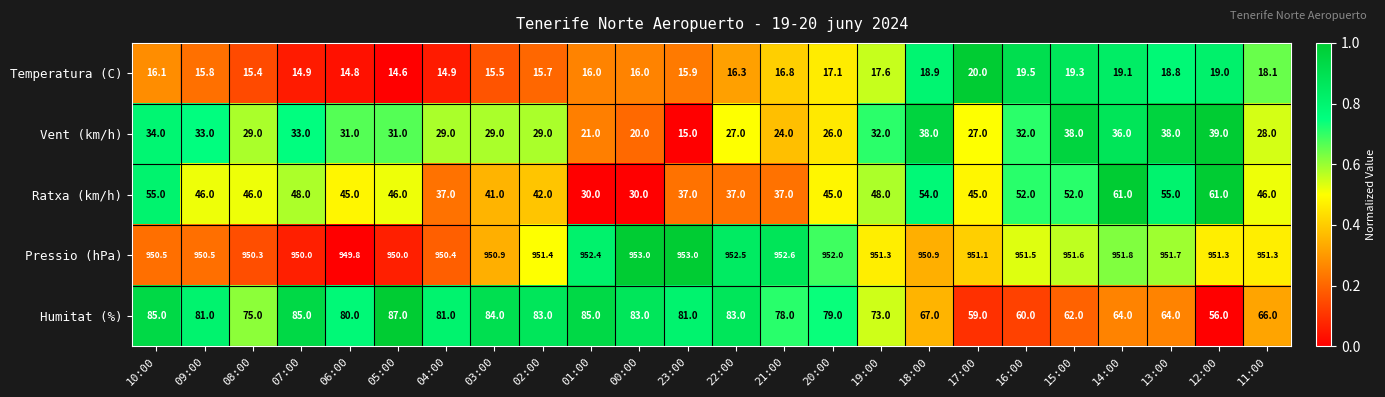

Which category has the lowest value across all series?

05:00